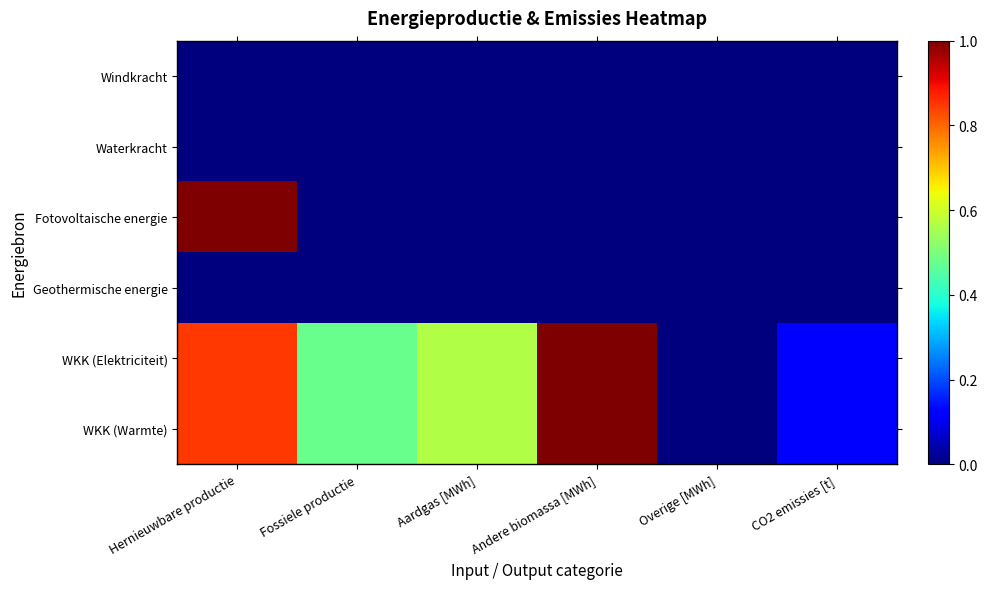

Reading left to right, extract all data points from this chart.

Windkracht: Hernieuwbare productie=0.0	Fossiele productie=0.0	Aardgas [MWh]=0.0	Andere biomassa [MWh]=0.0	Overige [MWh]=0.0	CO2 emissies [t]=0.0
Waterkracht: Hernieuwbare productie=0.0	Fossiele productie=0.0	Aardgas [MWh]=0.0	Andere biomassa [MWh]=0.0	Overige [MWh]=0.0	CO2 emissies [t]=0.0
Fotovoltaische energie: Hernieuwbare productie=1.0	Fossiele productie=0.0	Aardgas [MWh]=0.0	Andere biomassa [MWh]=0.0	Overige [MWh]=0.0	CO2 emissies [t]=0.0
Geothermische energie: Hernieuwbare productie=0.0	Fossiele productie=0.0	Aardgas [MWh]=0.0	Andere biomassa [MWh]=0.0	Overige [MWh]=0.0	CO2 emissies [t]=0.0
WKK (Elektriciteit): Hernieuwbare productie=0.9	Fossiele productie=0.5	Aardgas [MWh]=0.6	Andere biomassa [MWh]=1.0	Overige [MWh]=0.0	CO2 emissies [t]=0.1
WKK (Warmte): Hernieuwbare productie=0.9	Fossiele productie=0.5	Aardgas [MWh]=0.6	Andere biomassa [MWh]=1.0	Overige [MWh]=0.0	CO2 emissies [t]=0.1